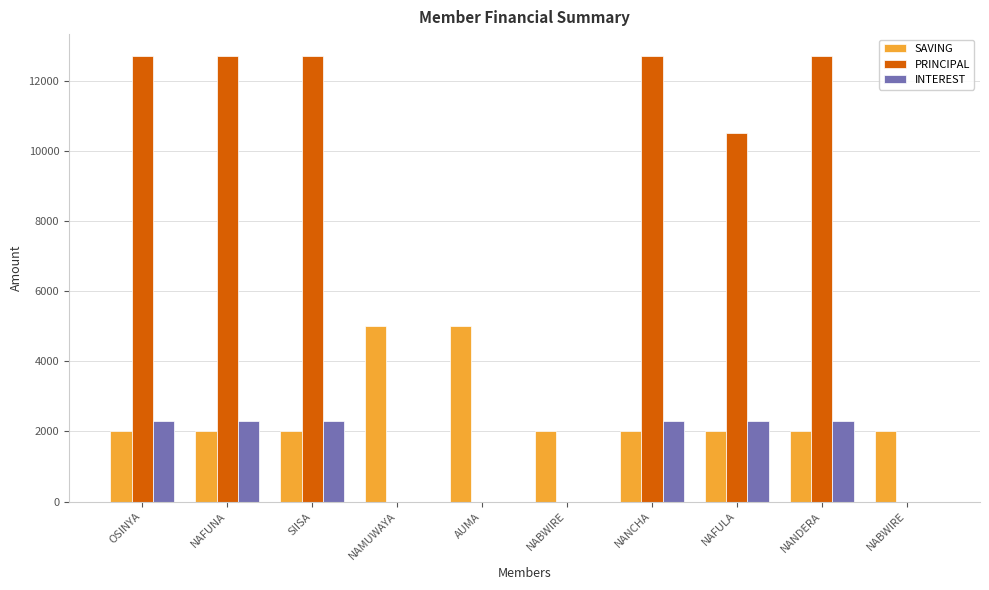

At which label is PRINCIPAL closest to 6350?

NAFULA